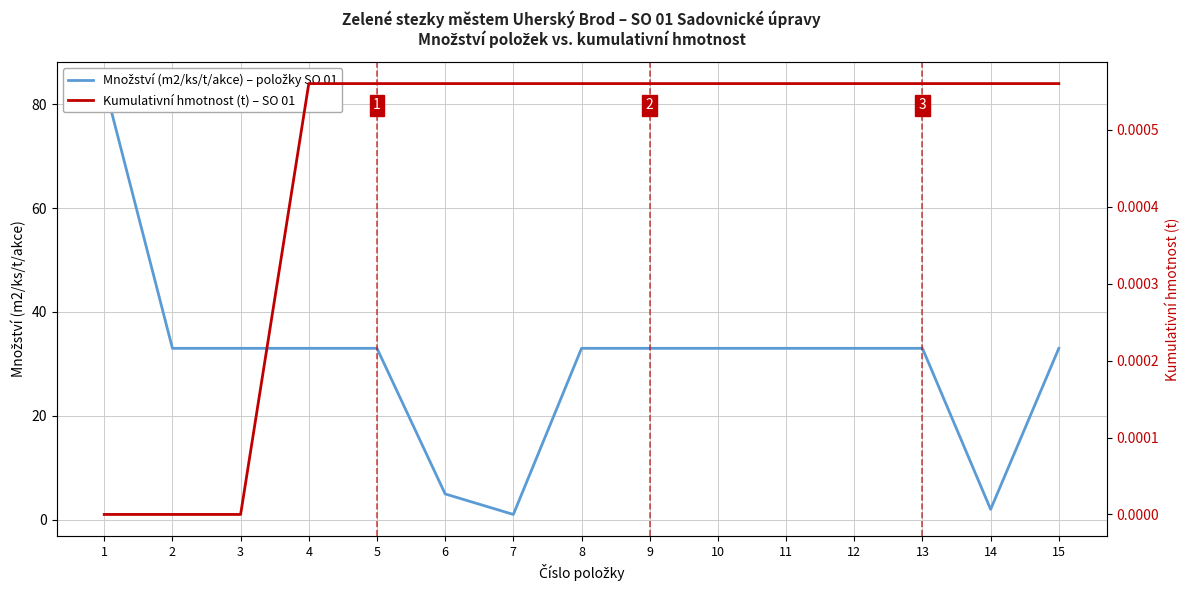

What are all the series names shown in the legend?

Množství (m2/ks/t/akce) – položky SO 01, Kumulativní hmotnost (t) – SO 01